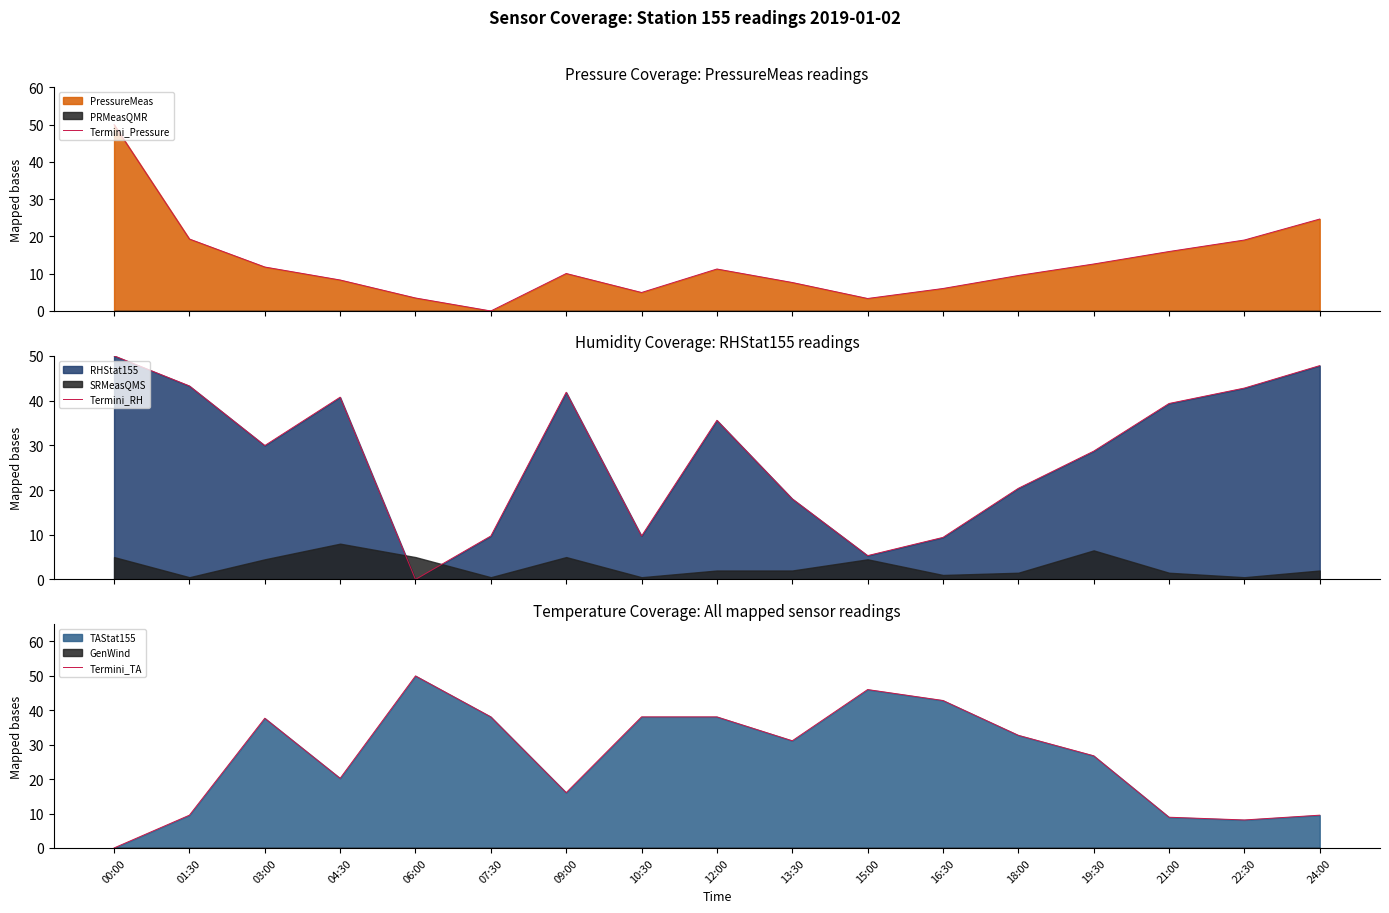

The Termini_RH series shows 20.9 at 12:00. True or false?

False